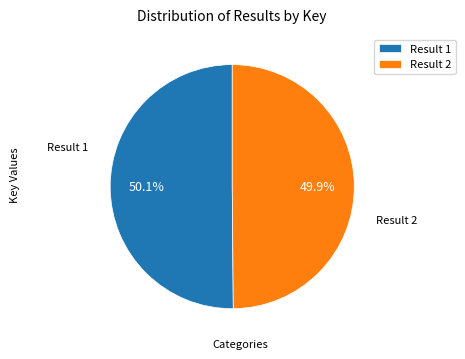

What is the ratio of the value at Result 1 to the value at Result 2?

1.0